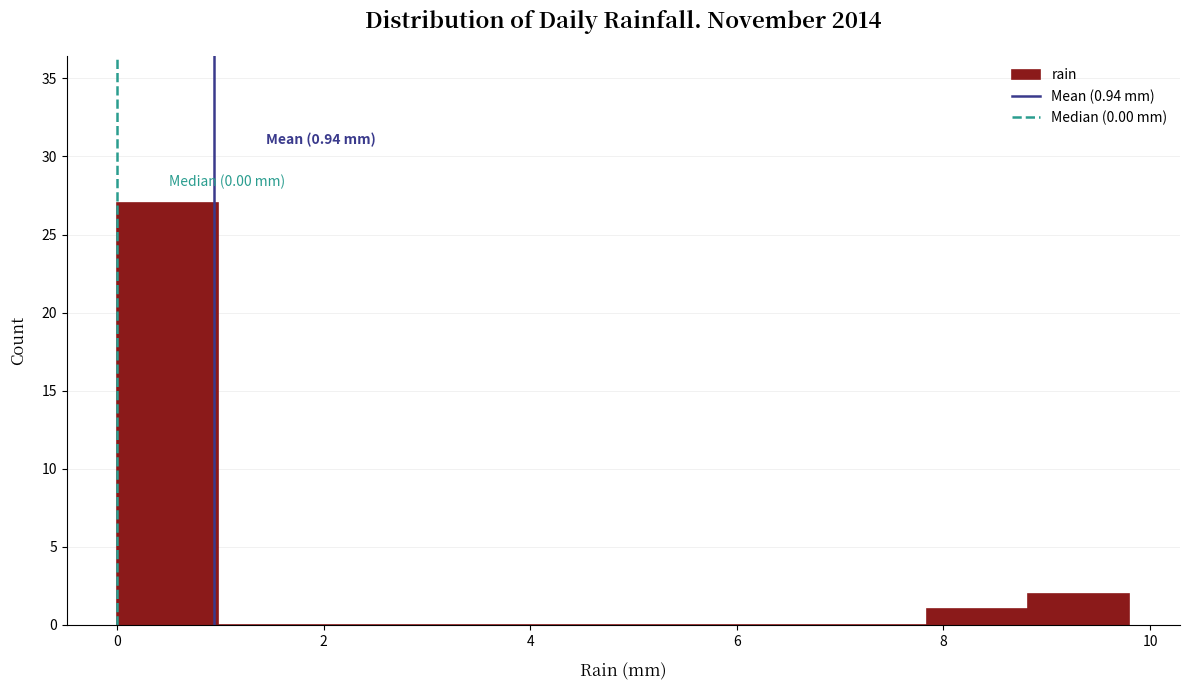

Over which range of the x-axis is the bar tallest?

0.00 to 0.98